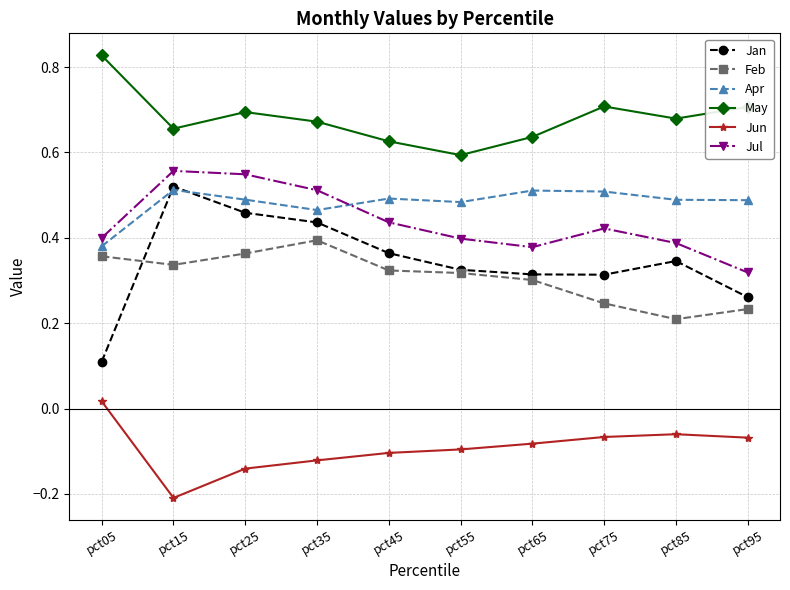

Which series has the largest total across all categories?

May